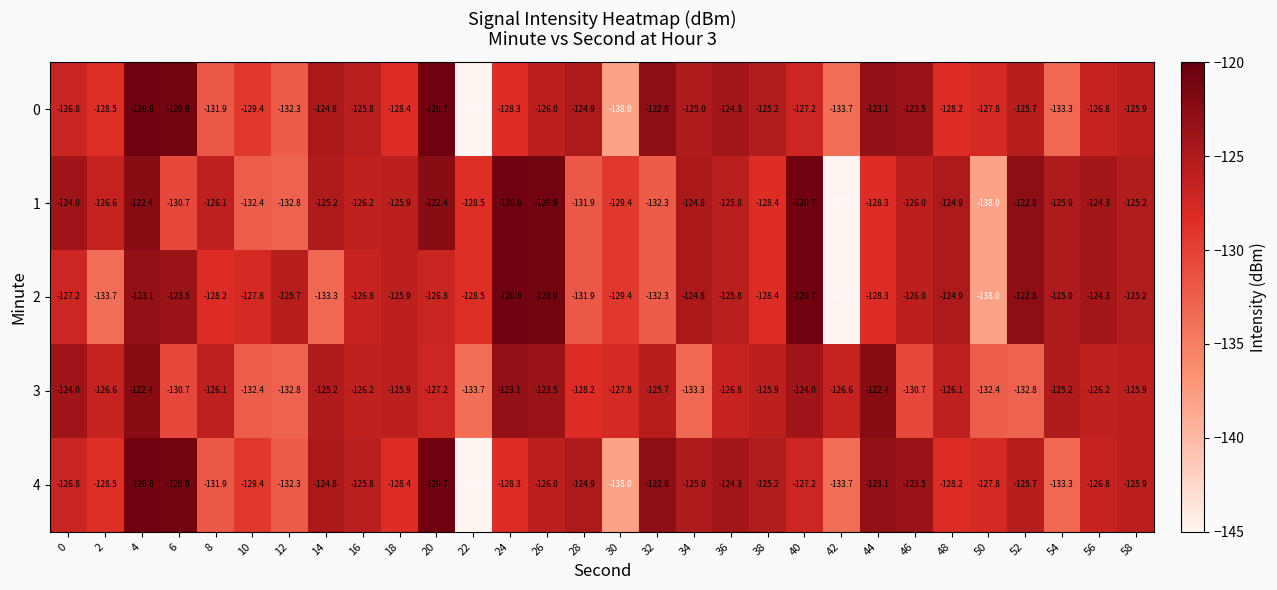

Is the value of 0 at 14 greater than the value of 2 at 28?

Yes